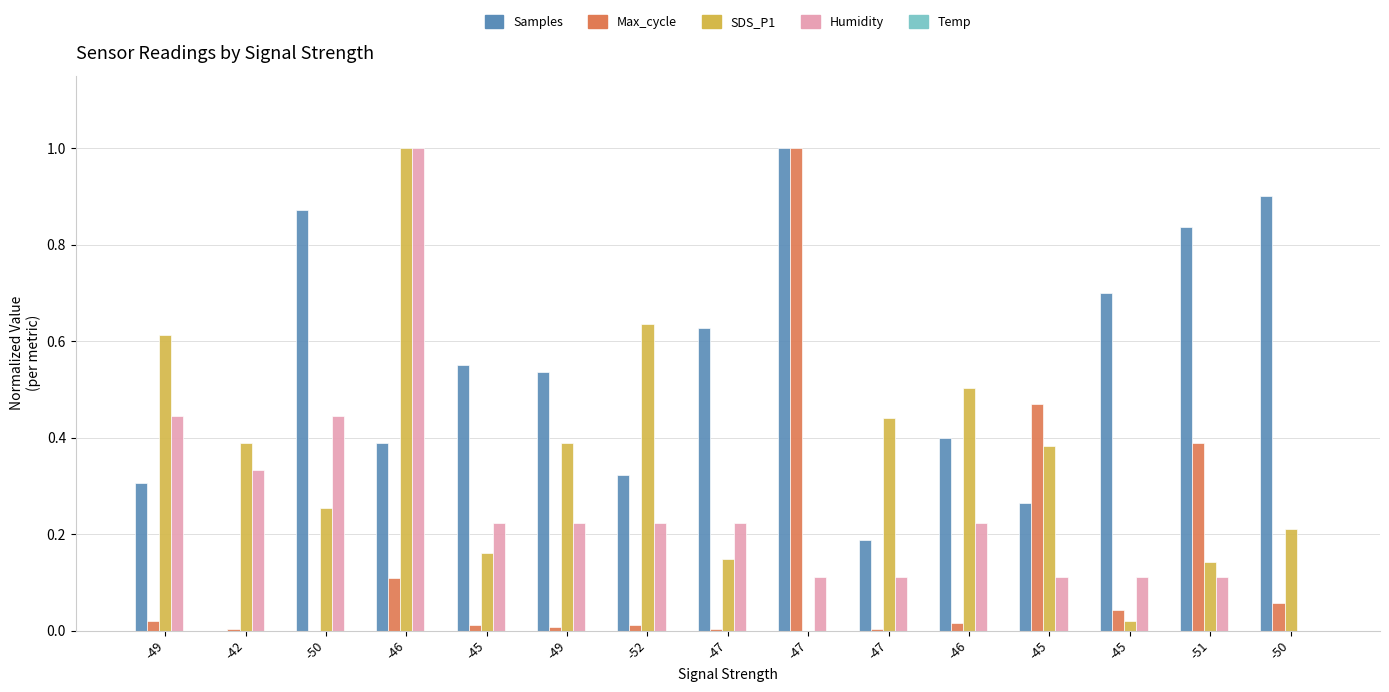

At how many categories does at least one series exceed 0?

15